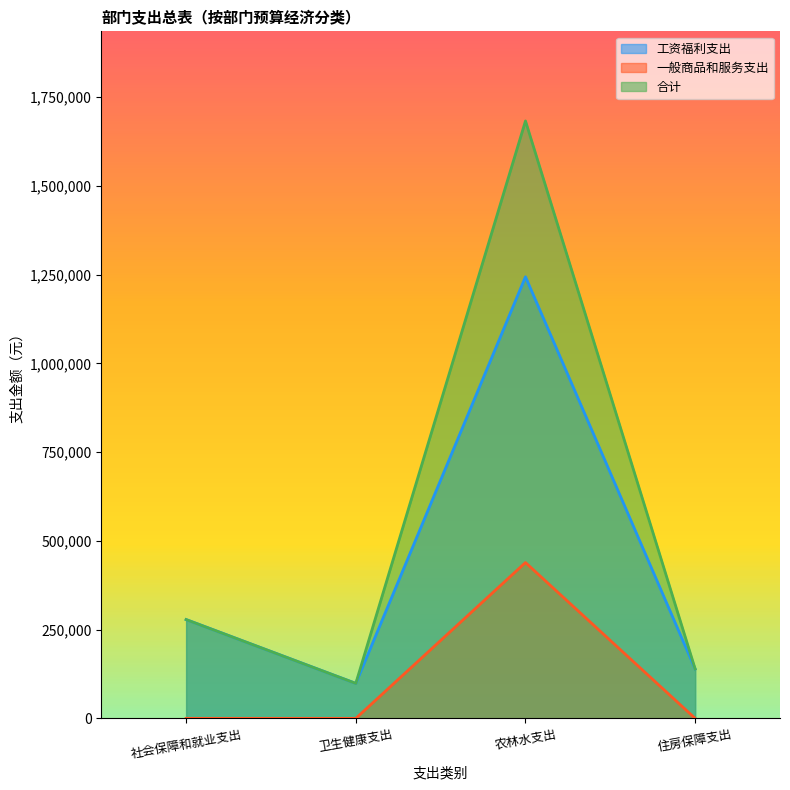

What is the label of the 4th point from the right?

社会保障和就业支出